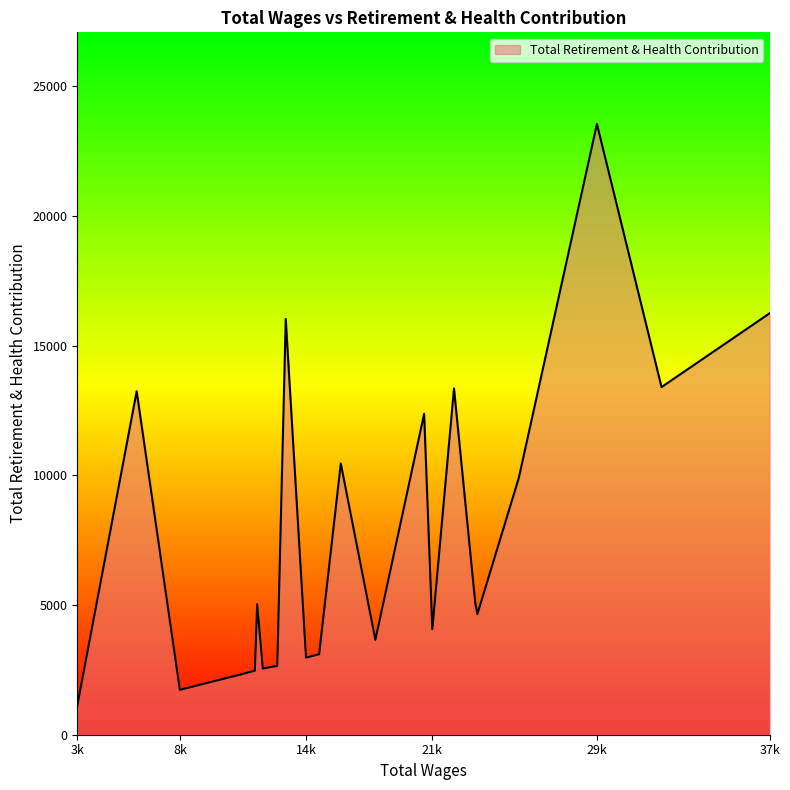

What is the greatest value displayed?

23550